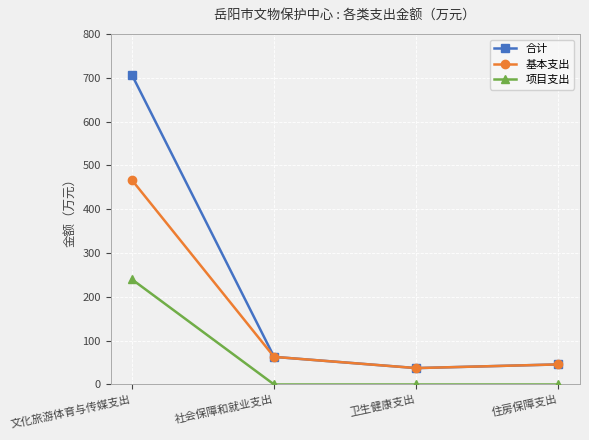

Reading left to right, extract all data points from this chart.

合计: 文化旅游体育与传媒支出=706.7	社会保障和就业支出=63.0	卫生健康支出=37.4	住房保障支出=45.8
基本支出: 文化旅游体育与传媒支出=466.7	社会保障和就业支出=63.0	卫生健康支出=37.4	住房保障支出=45.8
项目支出: 文化旅游体育与传媒支出=240.0	社会保障和就业支出=0.0	卫生健康支出=0.0	住房保障支出=0.0